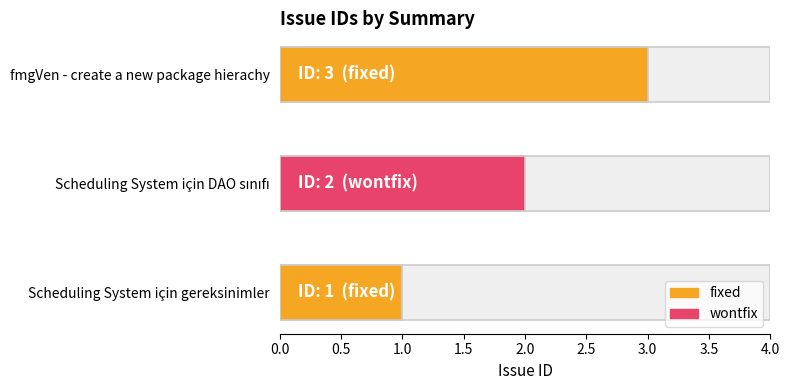

List the labels in order of value, smallest first.

Scheduling System için gereksinimler, Scheduling System için DAO sınıfı, fmgVen - create a new package hierachy